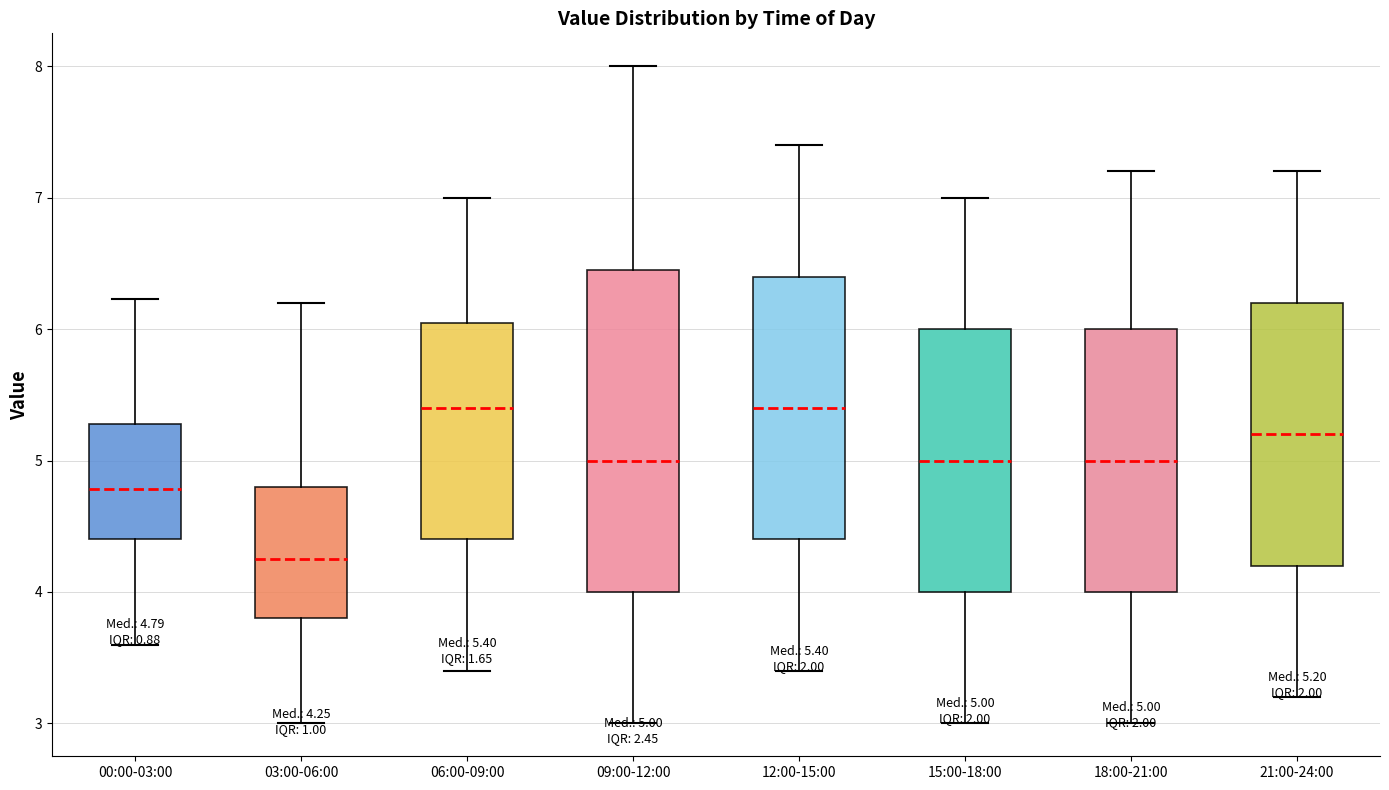

Which box is the tallest, from its lower edge to its upper edge?

09:00-12:00